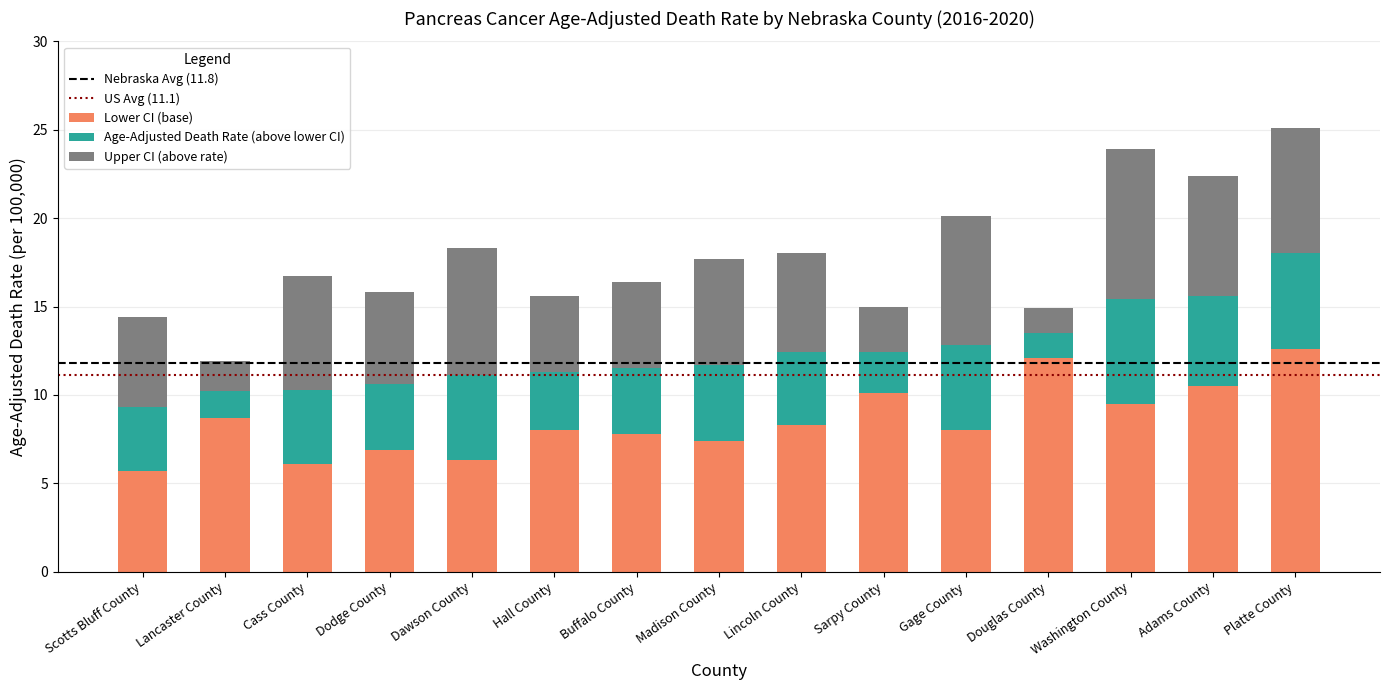

What is the approximate value of Lower CI (base) at Gage County?

8.0